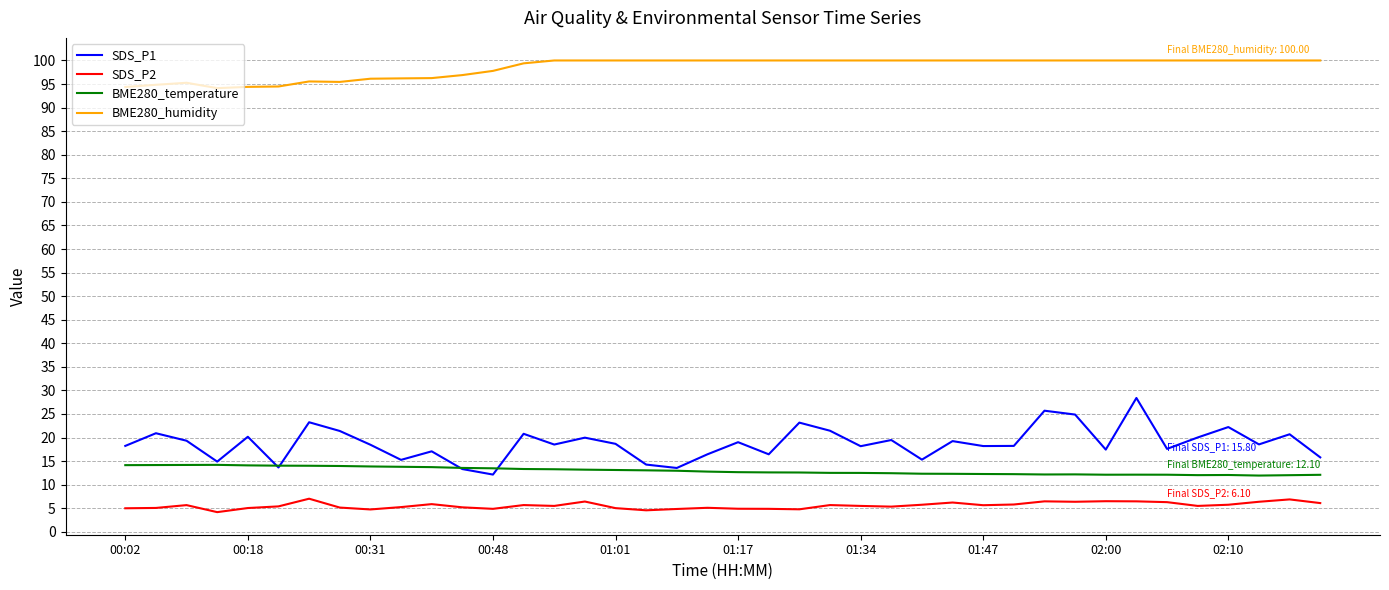

What is the smallest value displayed?

4.2